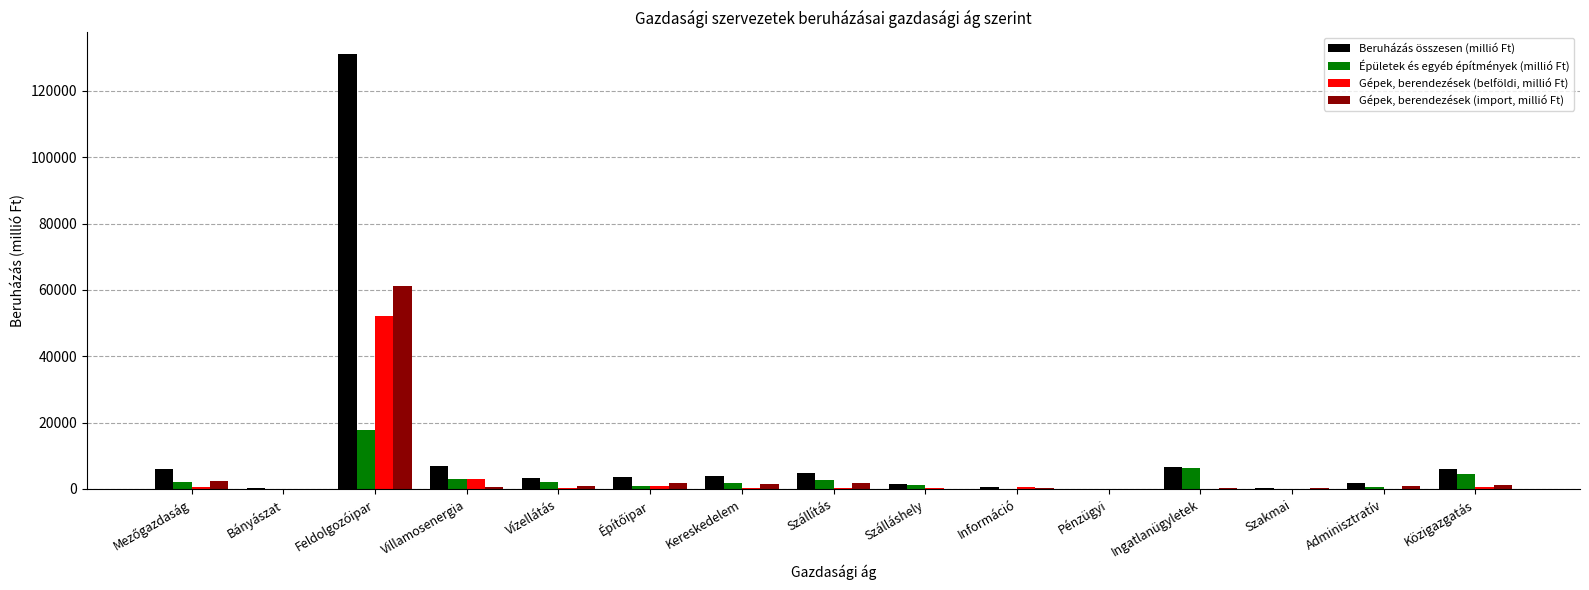

Which category has the highest value across all series?

Feldolgozóipar